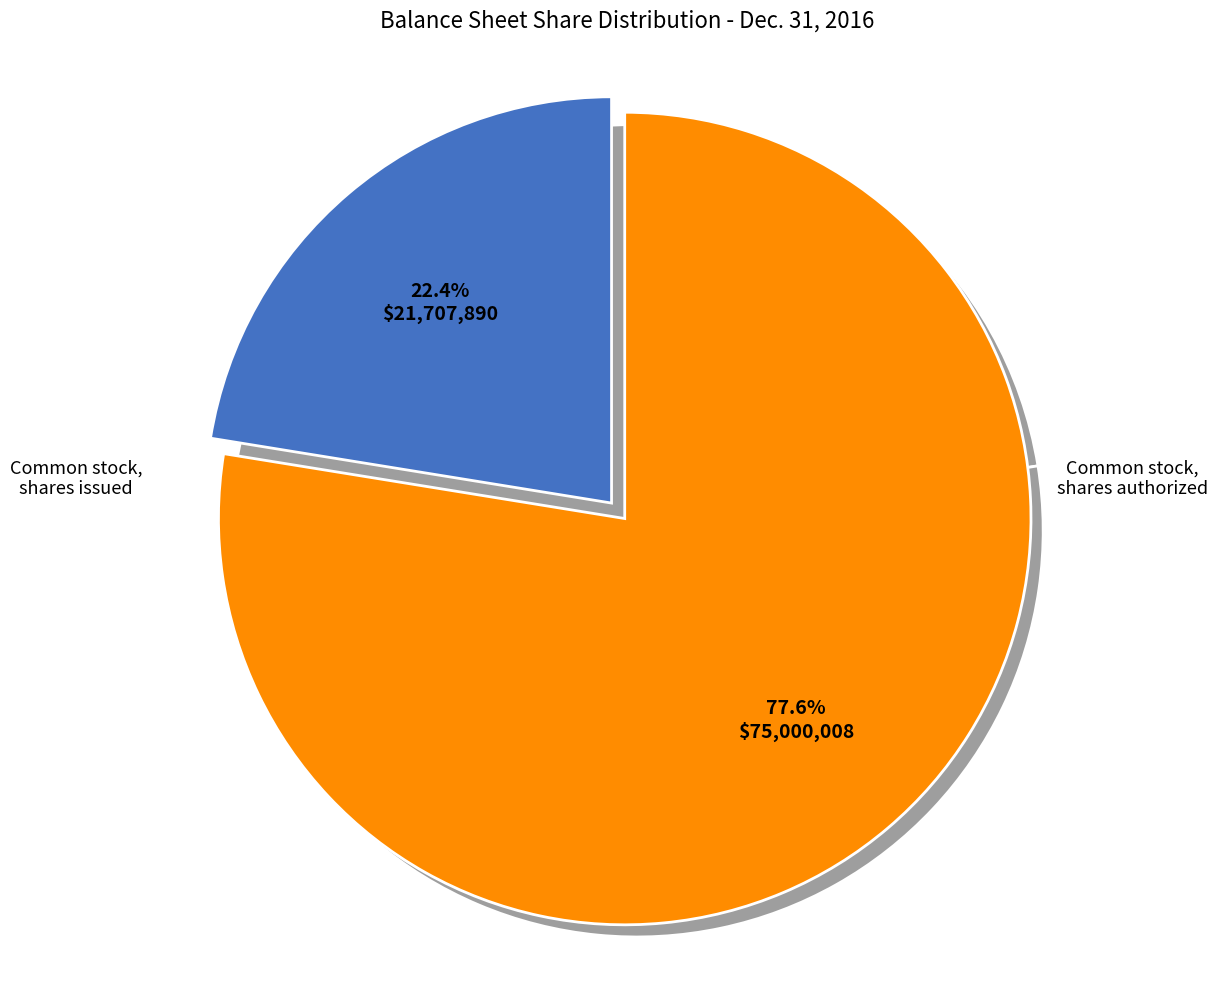

Which has a higher value, Common stock, shares issued or Common stock, shares authorized?

Common stock, shares authorized